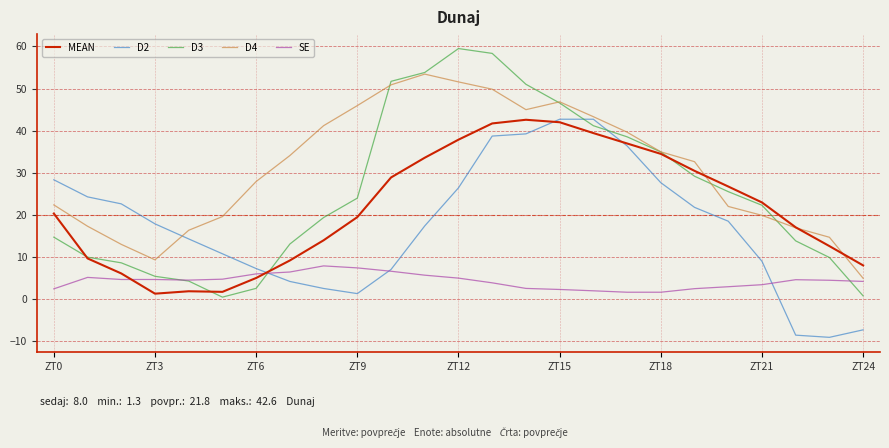

Which series has the largest range (max minus min)?

D3